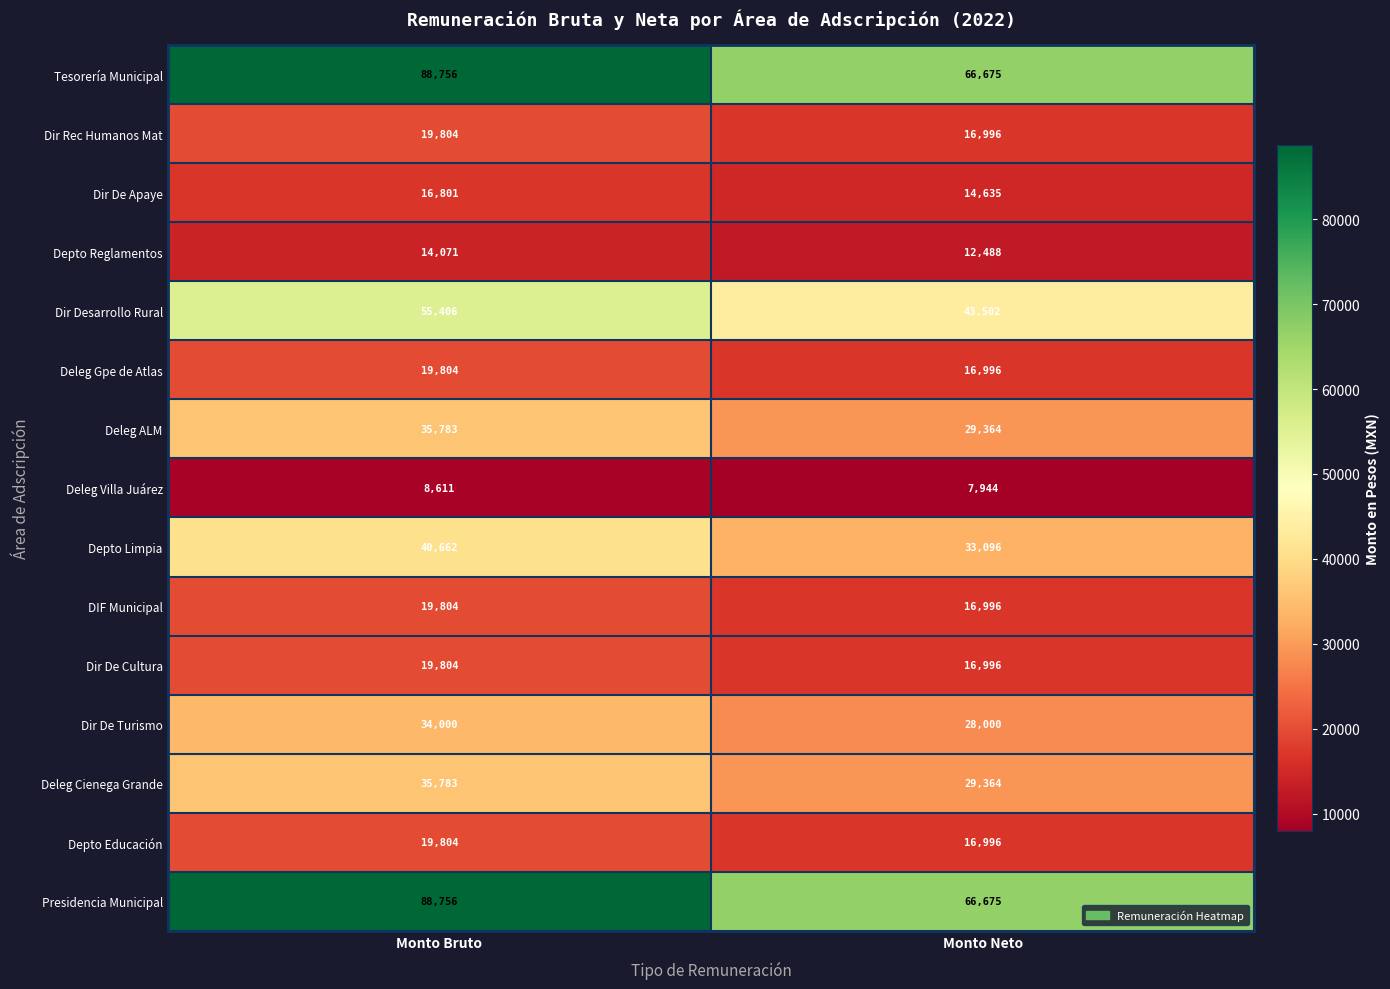

How many distinct data groups are displayed?

15